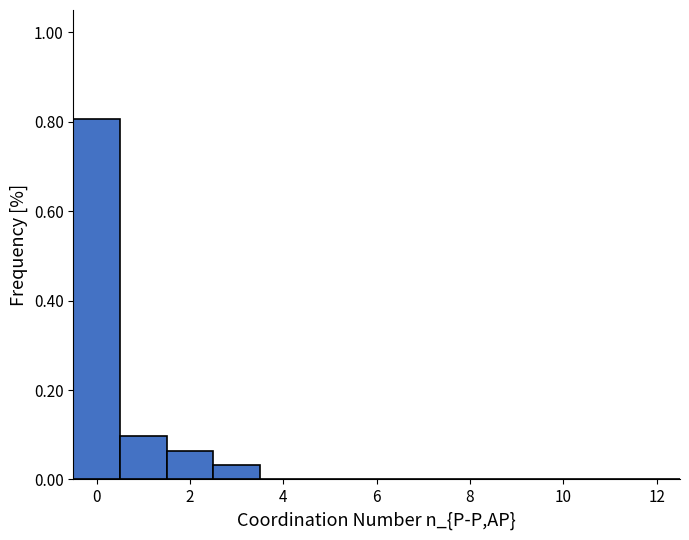

How tall is the bar that spans 2.5 to 3.5 on the x-axis? Neither the bar edges nor the heights are printed on the chart, so give them approximately, as read against the axes.

0.04